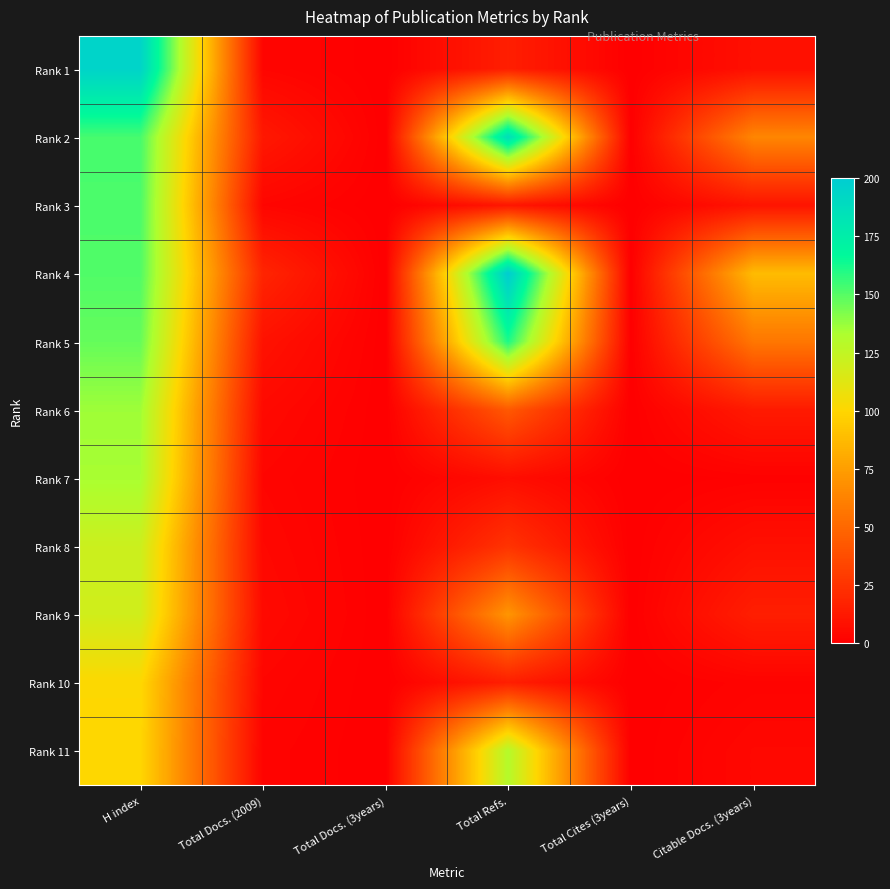

Which label corresponds to the smallest value in the chart?

Total Docs. (3years)